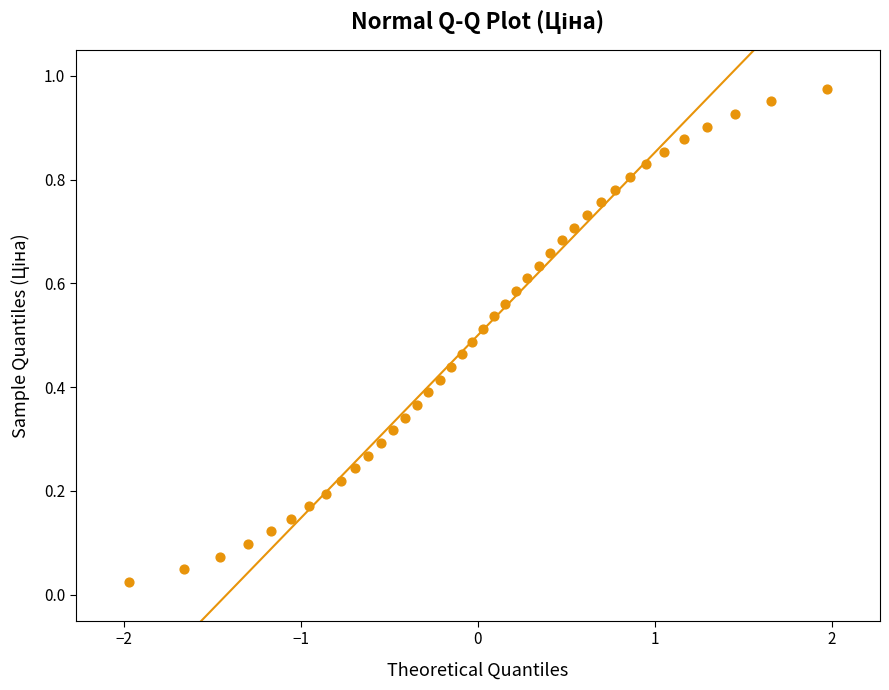

What is the range of X values (max minus min)?

3.9